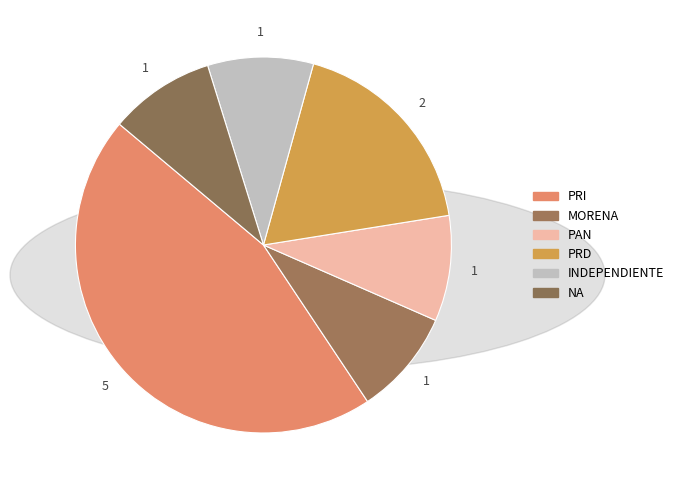

What is the ratio of the value at PAN to the value at MORENA?

1.0